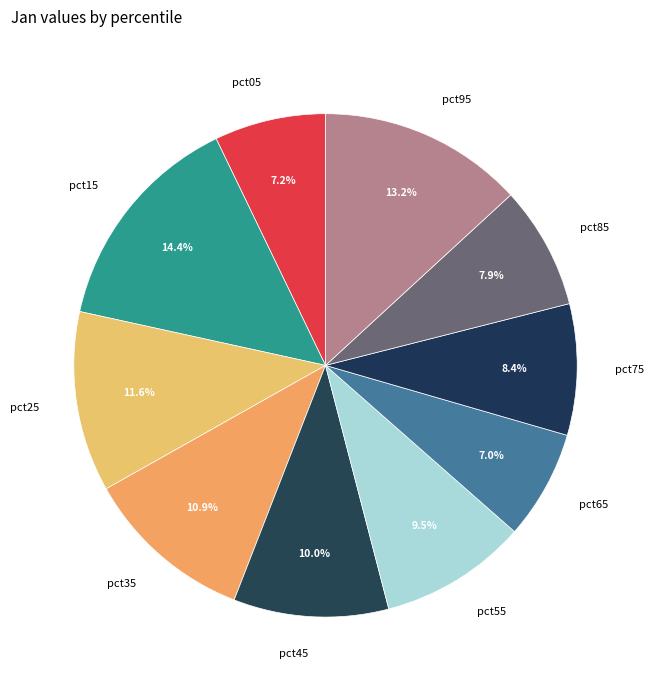

What percentage is the pct85 slice, to the nearest percent?

8%